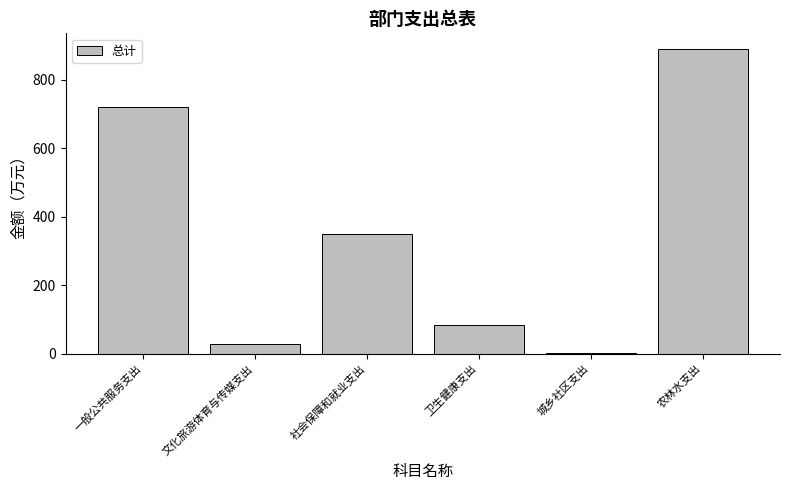

The chart shows a value of 720.1 at 一般公共服务支出. True or false?

True